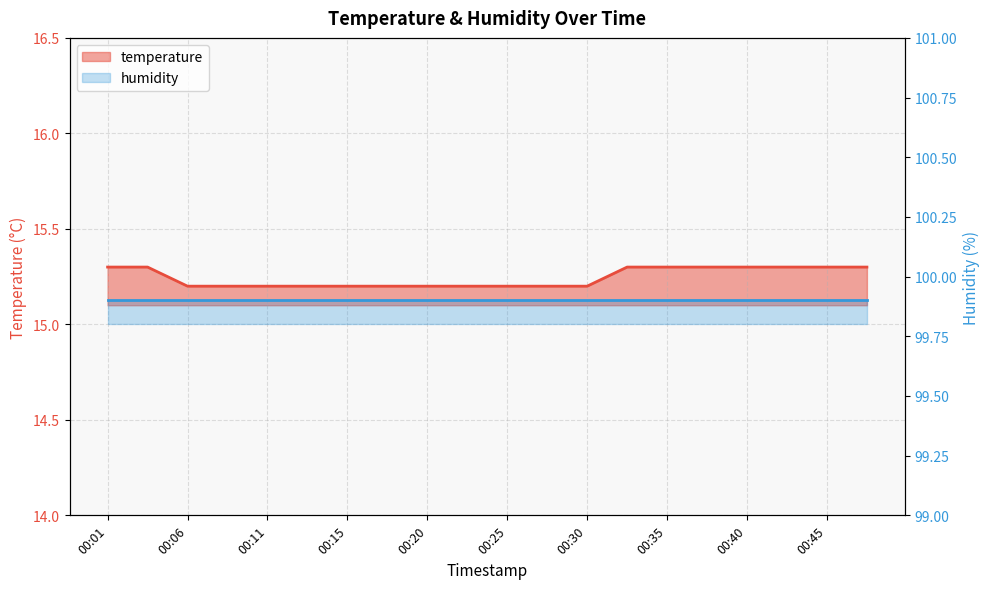

List the labels in order of value, smallest first.

00:06, 00:08, 00:11, 00:13, 00:15, 00:18, 00:20, 00:23, 00:25, 00:28, 00:30, 00:01, 00:03, 00:33, 00:35, 00:37, 00:40, 00:42, 00:45, 00:47